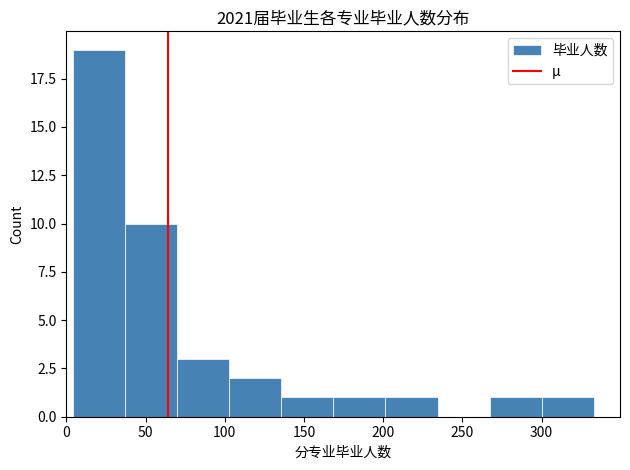

Which range on the x-axis has the tallest bar?

5 to 35